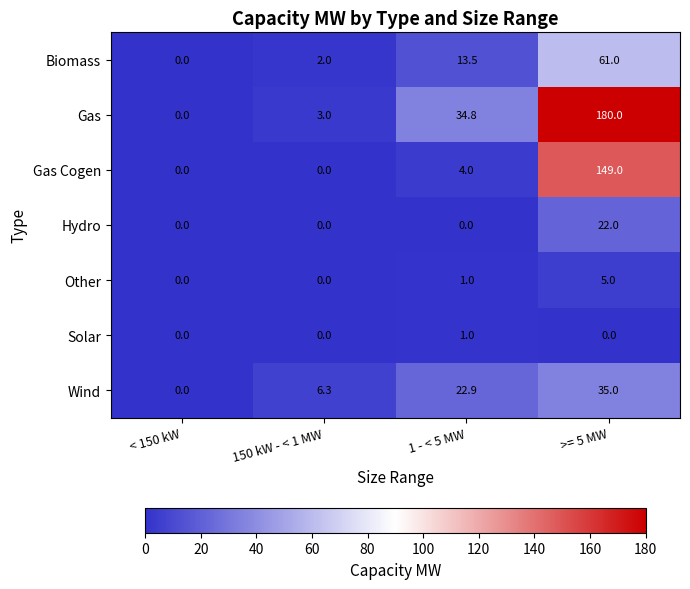

What is the difference between the Gas values at >= 5 MW and 1 - < 5 MW?

145.2